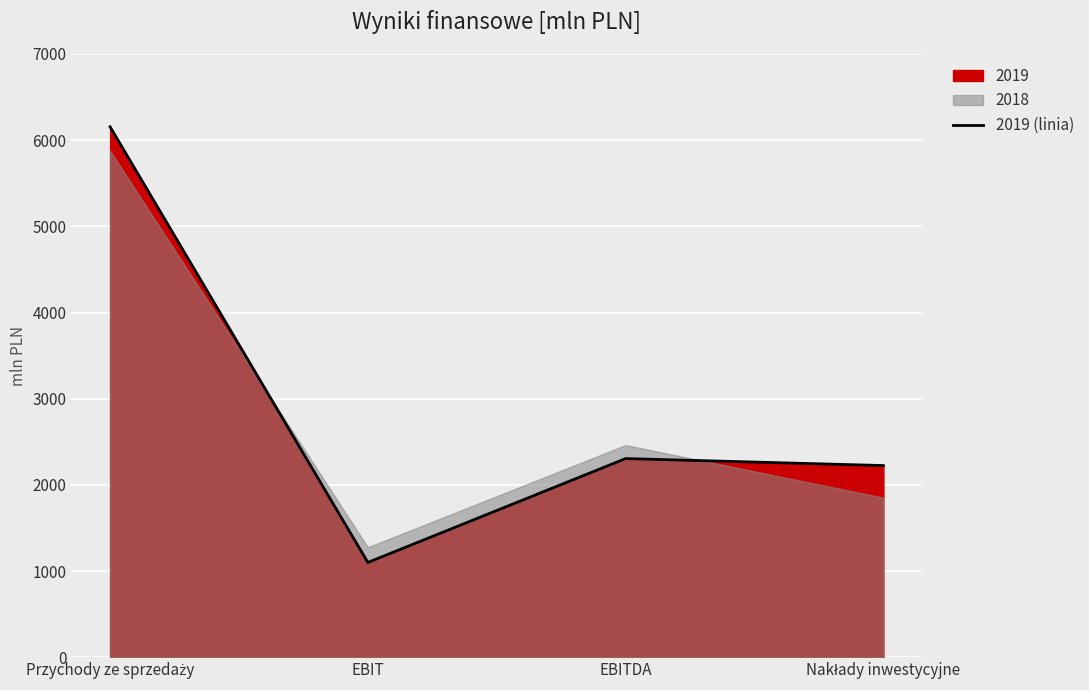

What is the change in value from Przychody ze sprzedaży to Nakłady inwestycyjne?

-3930